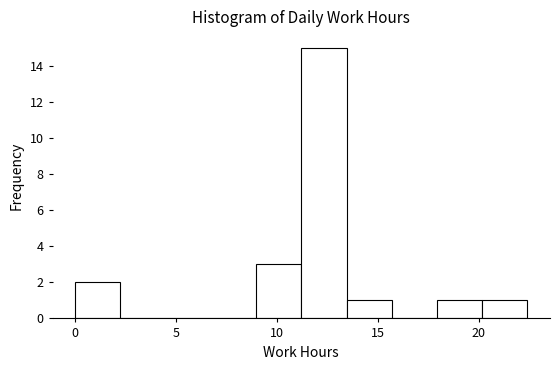

Over which range of the x-axis is the bar tallest?

11.0 to 13.5